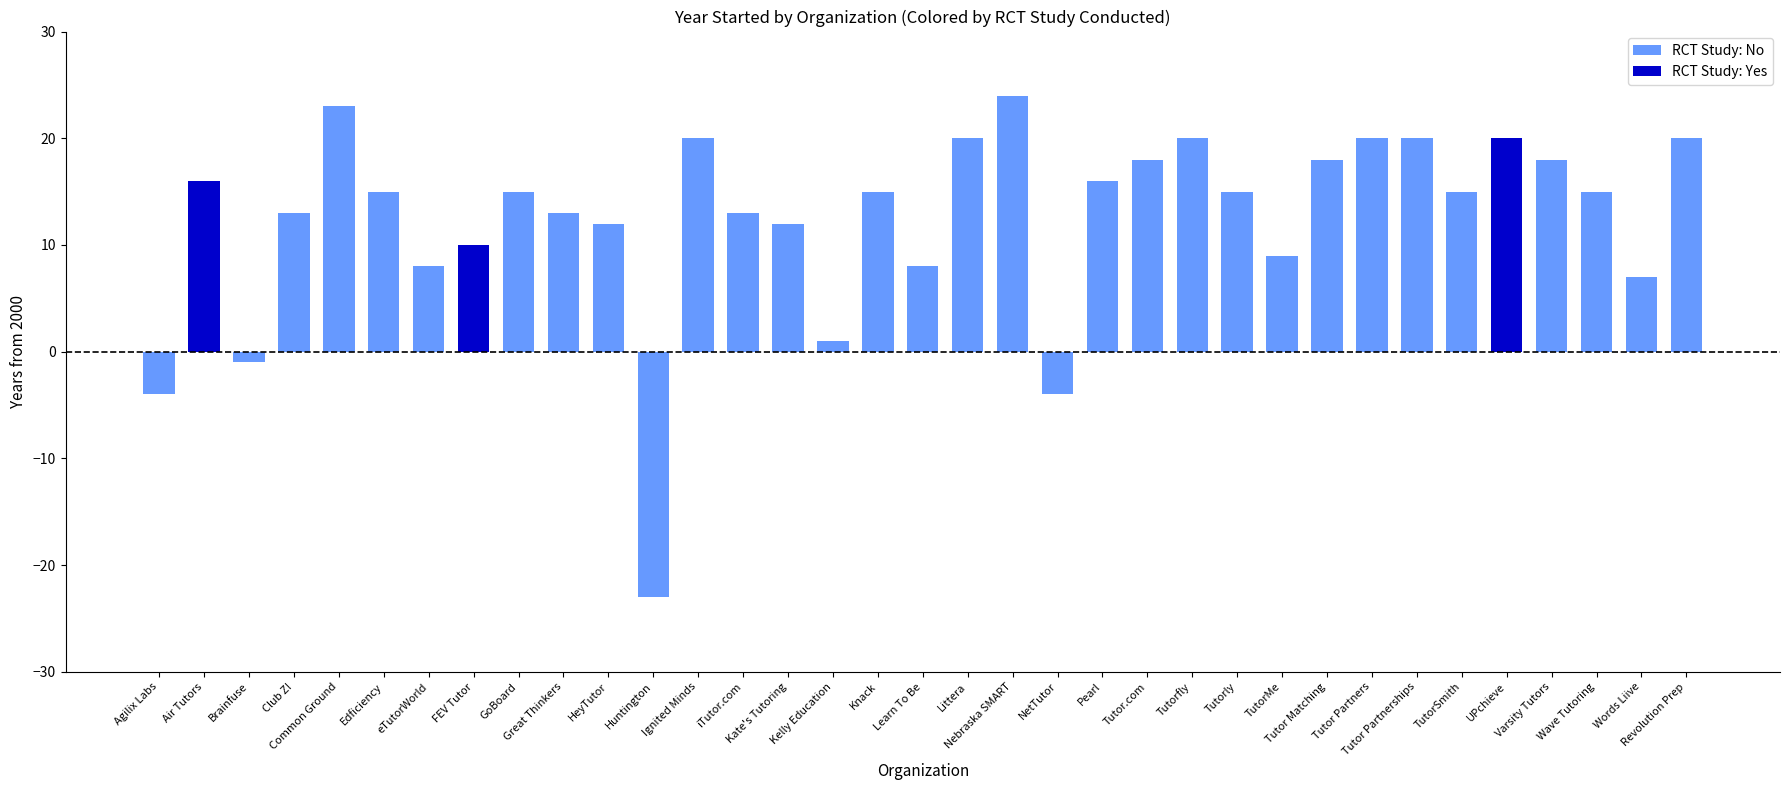

Reading right to left, list all the values displayed in this chart.

Revolution Prep=2020	Words Liive=2007	Wave Tutoring=2015	Varsity Tutors=2018	UPchieve=2020	TutorSmith=2015	Tutor Partnerships=2020	Tutor Partners=2020	Tutor Matching=2018	TutorMe=2009	Tutorly=2015	Tutorfly=2020	Tutor.com=2018	Pearl=2016	NetTutor=1996	Nebraska SMART=2024	Littera=2020	Learn To Be=2008	Knack=2015	Kelly Education=2001	Kate's Tutoring=2012	iTutor.com=2013	Ignited Minds=2020	Huntington=1977	HeyTutor=2012	Great Thinkers=2013	GoBoard=2015	FEV Tutor=2010	eTutorWorld=2008	Edficiency=2015	Common Ground=2023	Club Z!=2013	Brainfuse=1999	Air Tutors=2016	Agilix Labs=1996